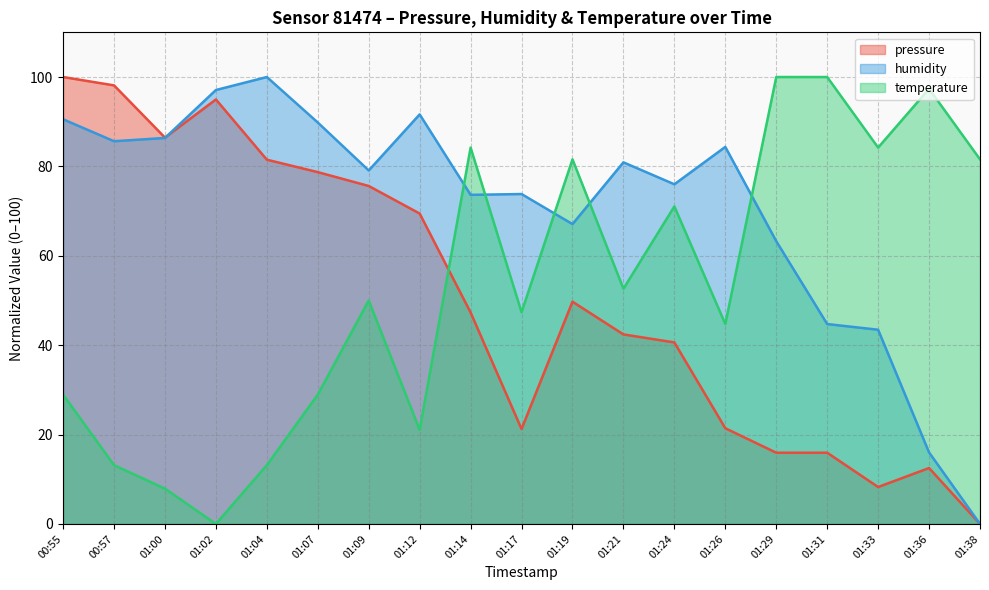

At which category is the sum across all series the highest?

00:55